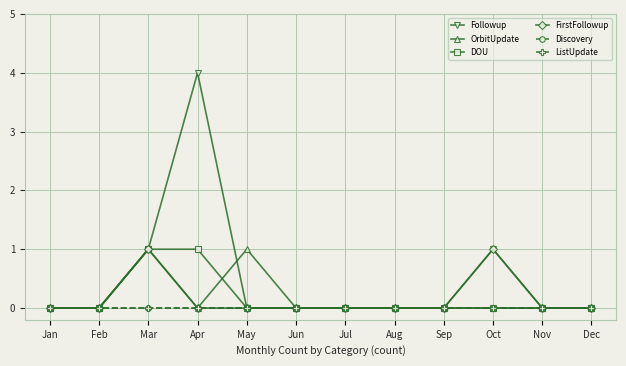

How many lines are shown in the chart?

6